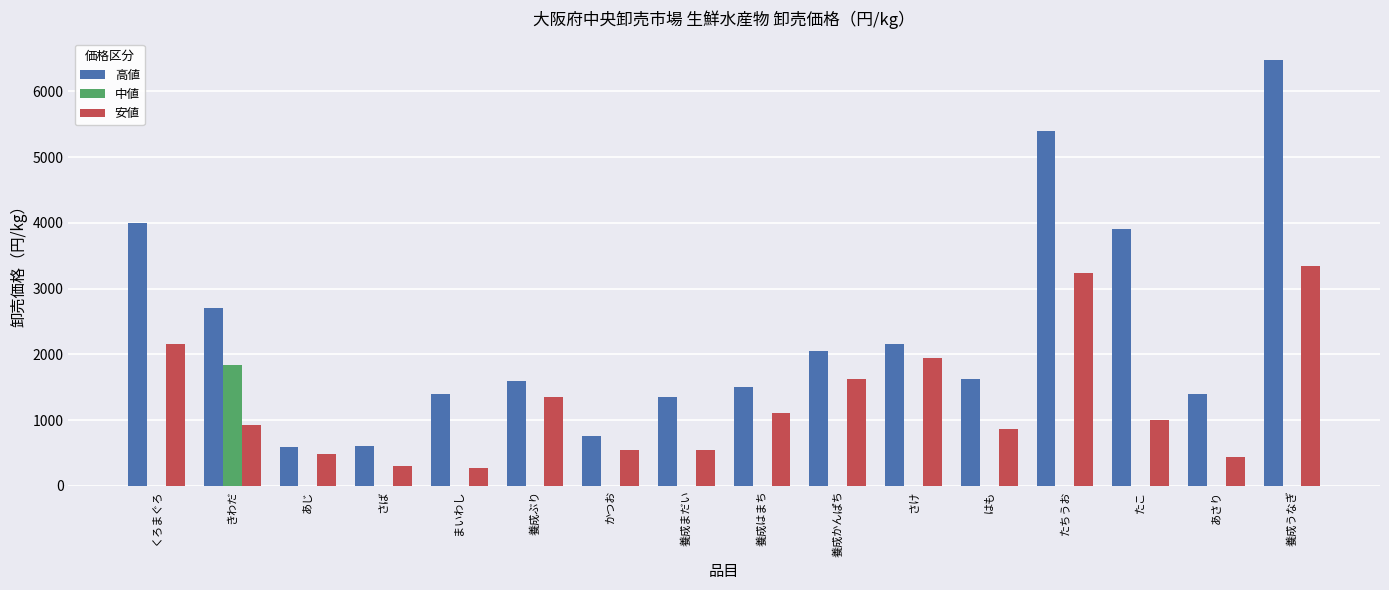

Which series changed the most between きわだ and さば?

高値